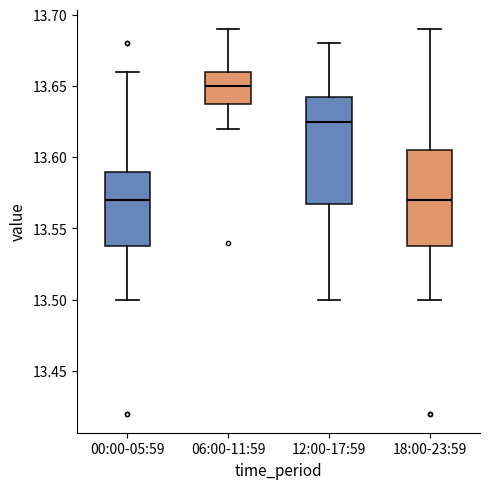

Comparing the boxes themselves (not the whiskers), which one is the tallest?

12:00-17:59